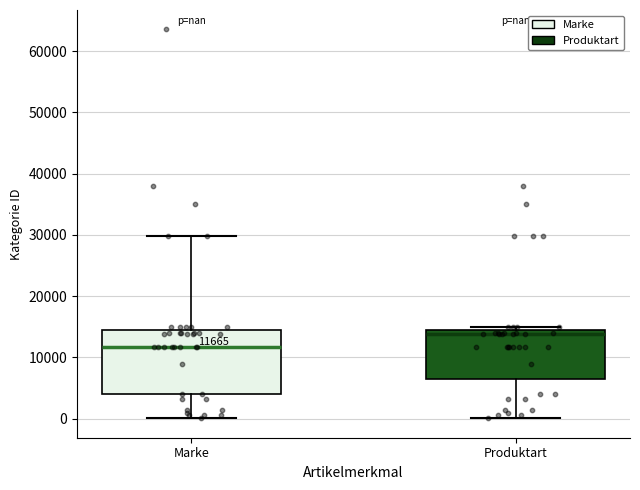

Which box has the highest median line?

Produktart